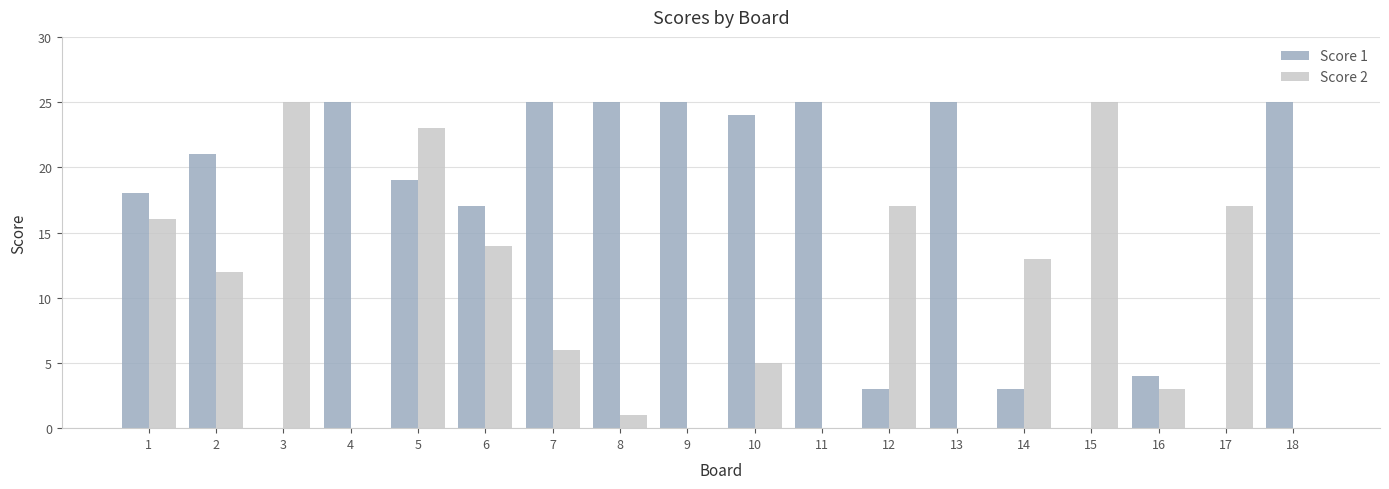

The Score 1 series shows 4 at 12. True or false?

False